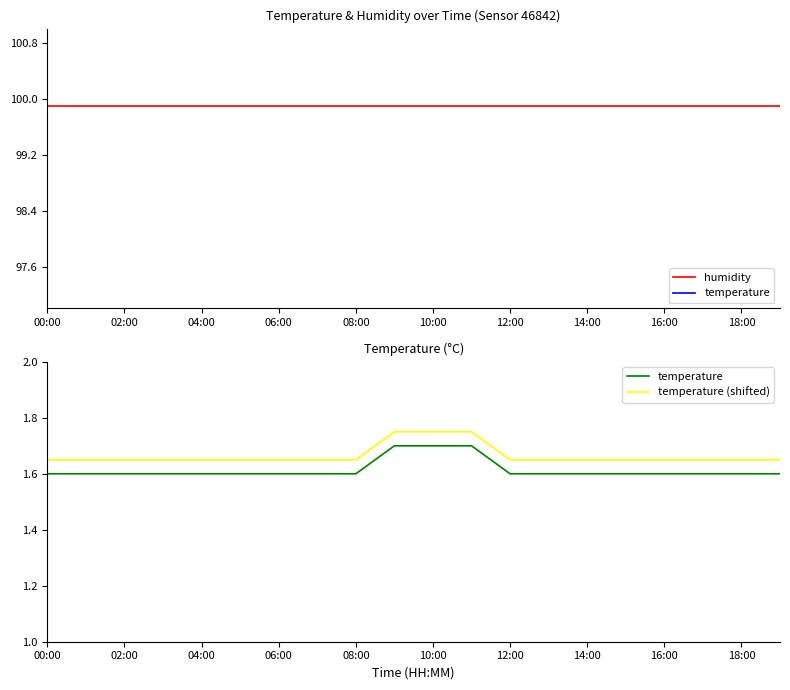

True or false: humidity and temperature (shifted) intersect in this chart.

False